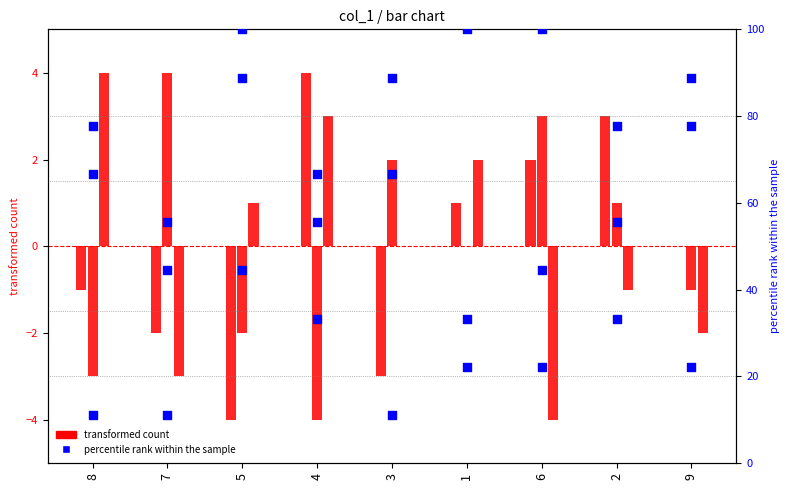

Is the value of col_8 at 1 greater than the value of col_5 at 6?

Yes